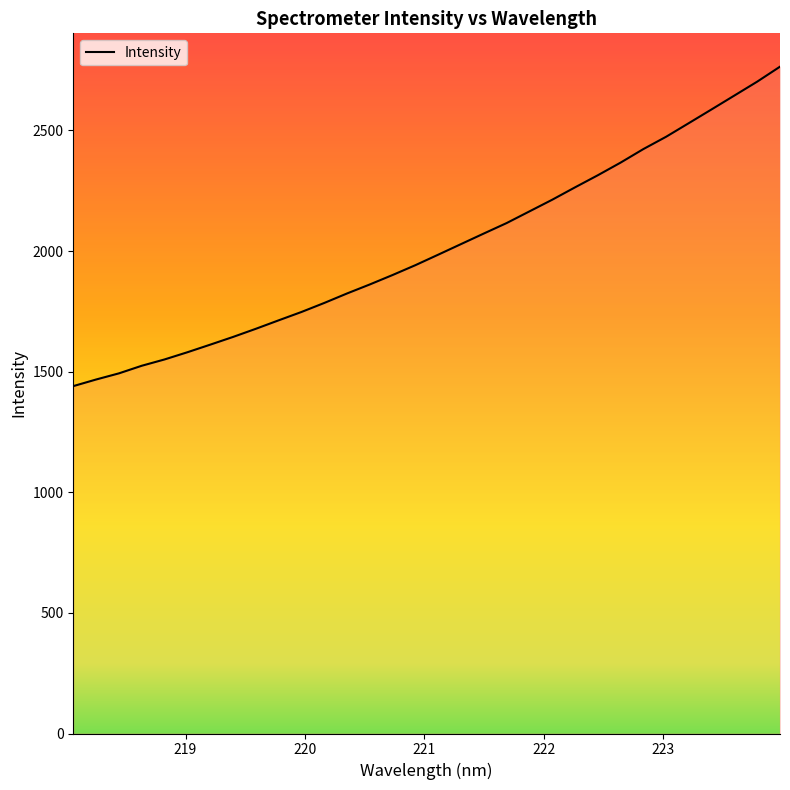

What is the smallest value displayed?

1440.0